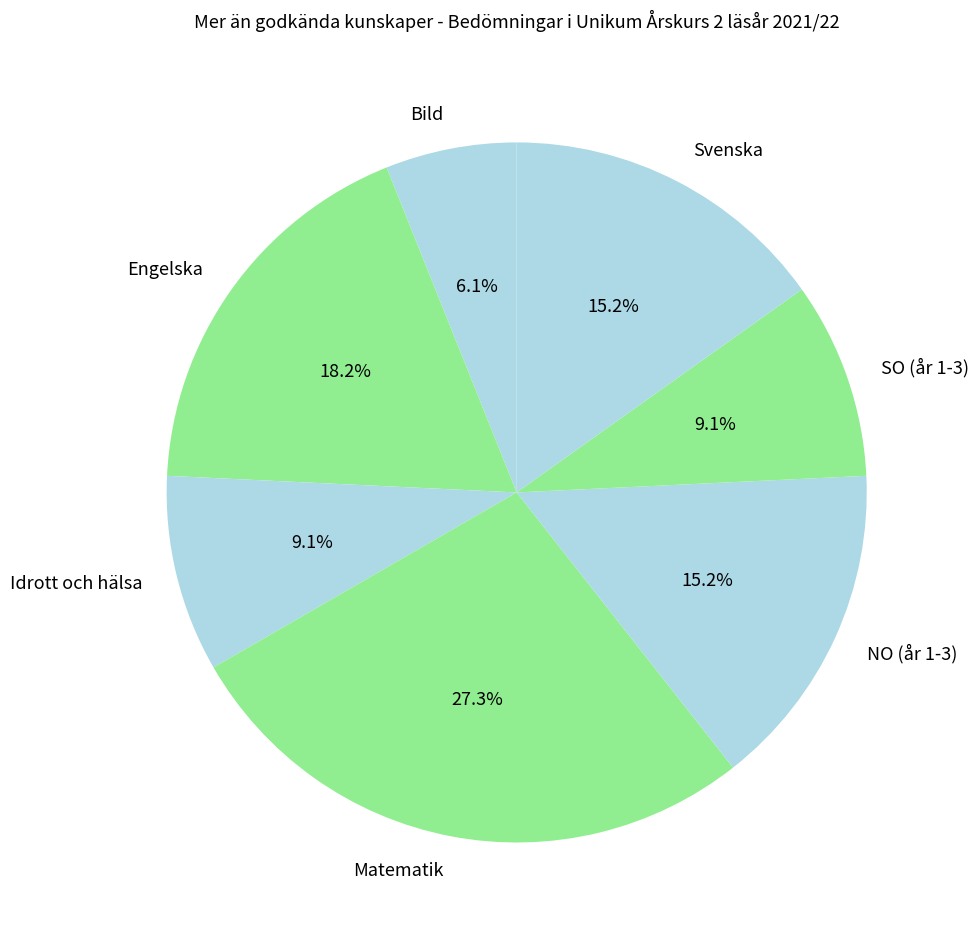

What is the ratio of the value at Svenska to the value at Bild?

2.5